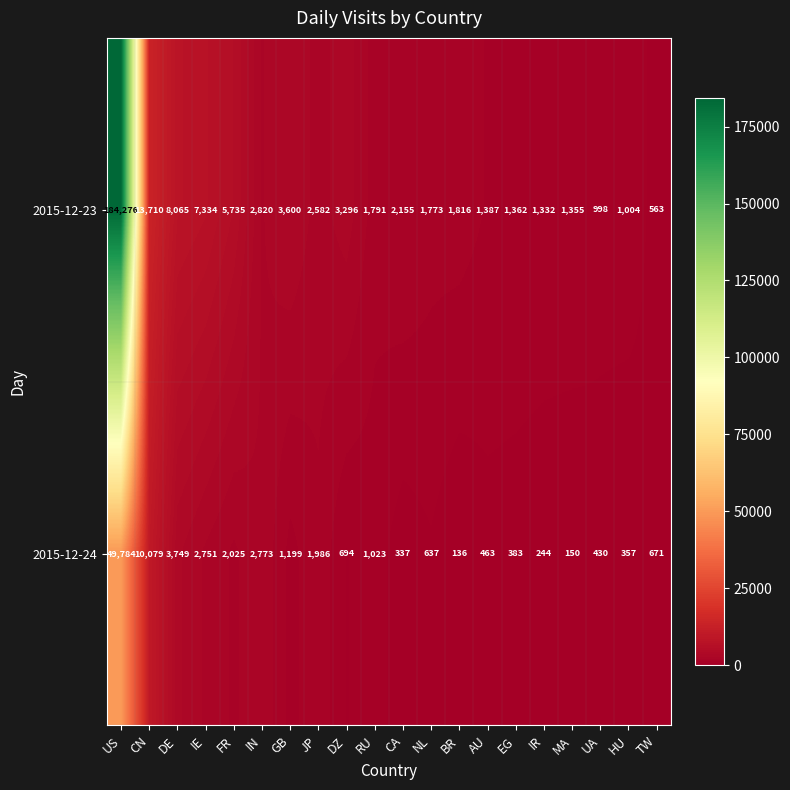

At which label does 2015-12-23 first exceed 2155?

US